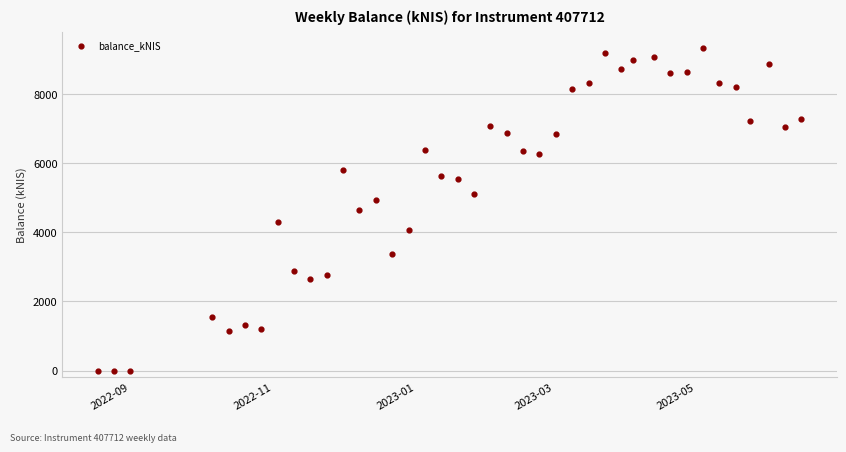

What is the range of X values (max minus min)?

301.0